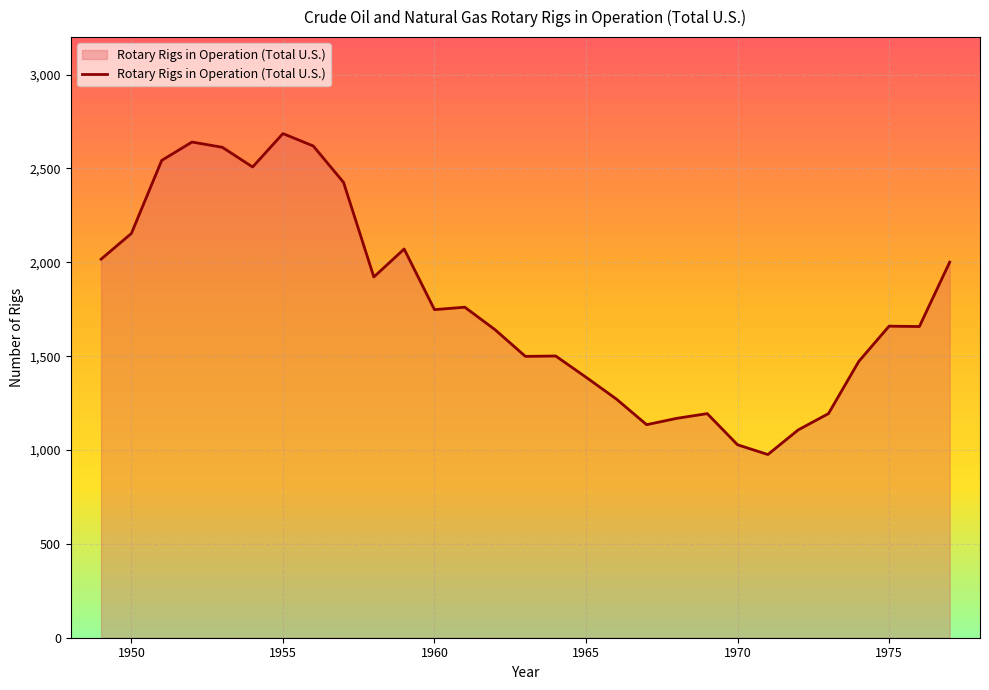

What is the maximum value shown in the chart?

2686